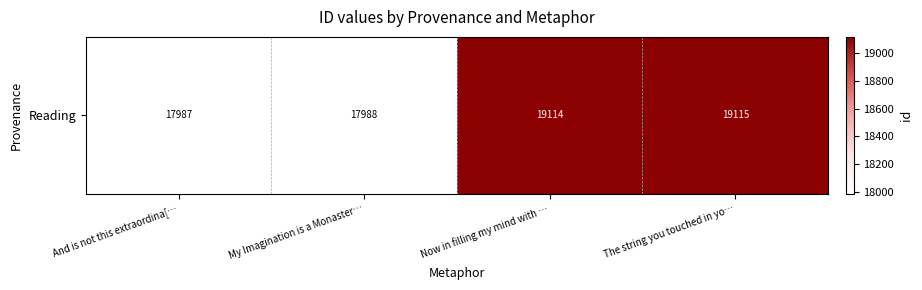

What is the sum of all values?

74204